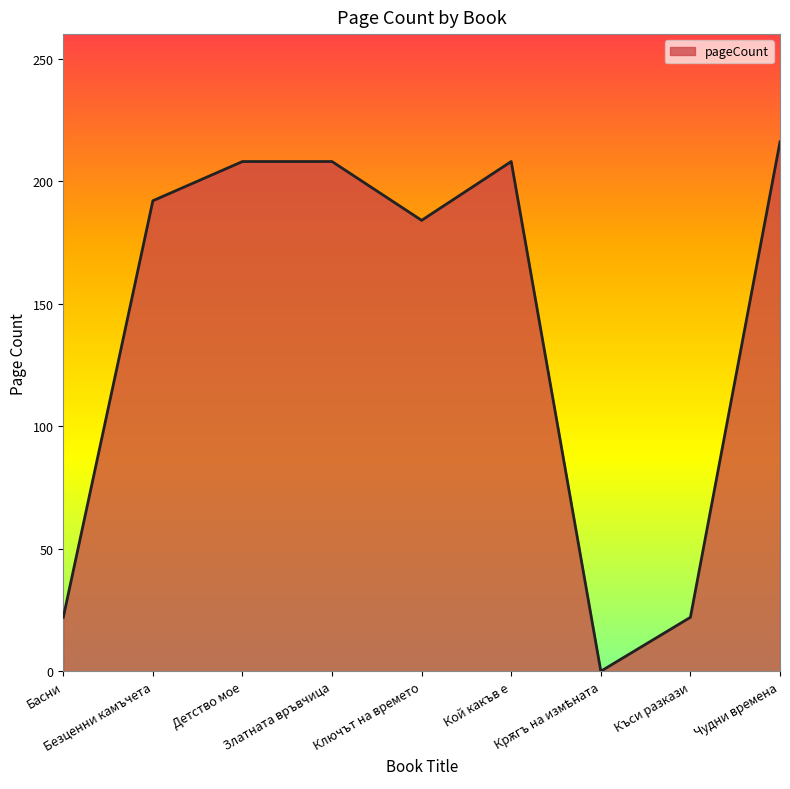

True or false: the data has more than 0 interior local peaks.

True